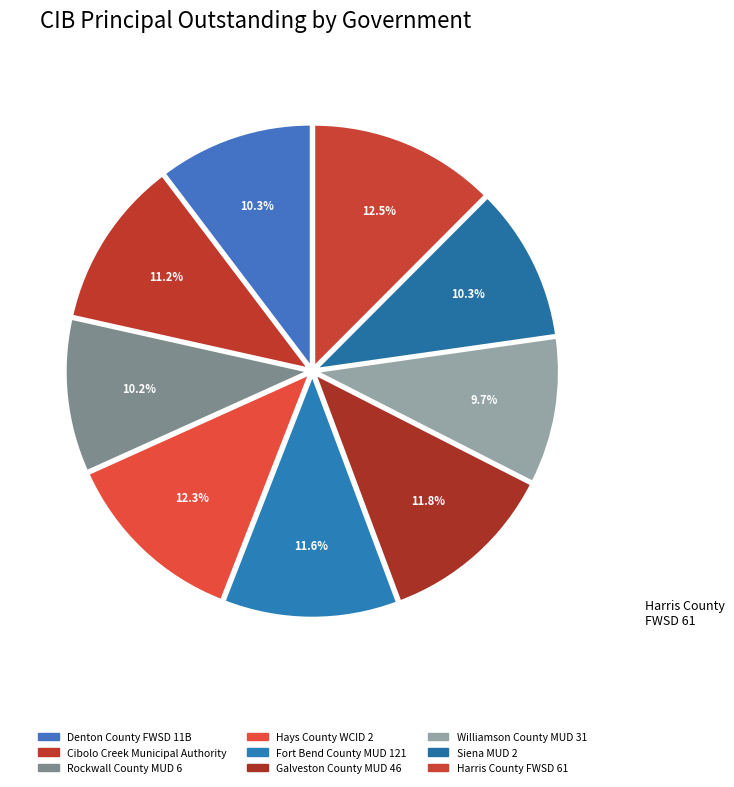

Which has a higher value, Williamson County MUD 31 or Fort Bend County MUD 121?

Fort Bend County MUD 121